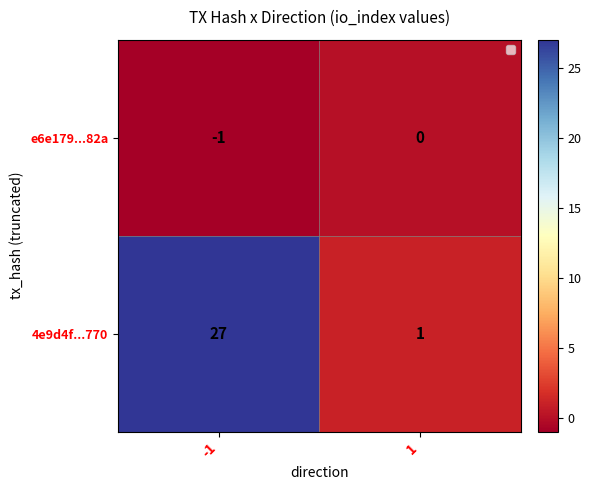

What is the smallest value displayed?

-1